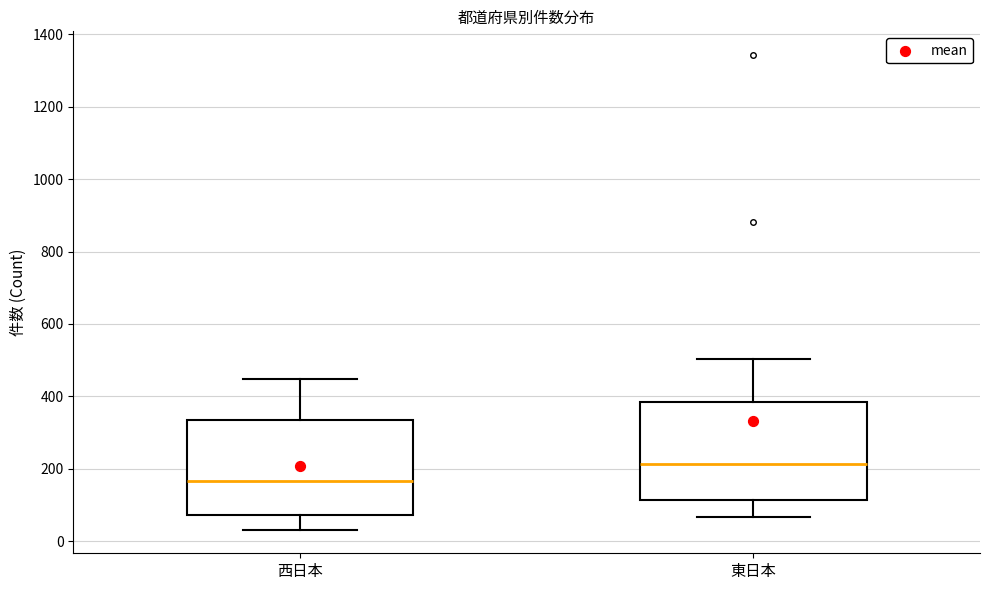

Where does the median line of the box for 西日本 sit on the y-axis? The values are not printed on the chart, so give them approximately, as read against the axis.

160